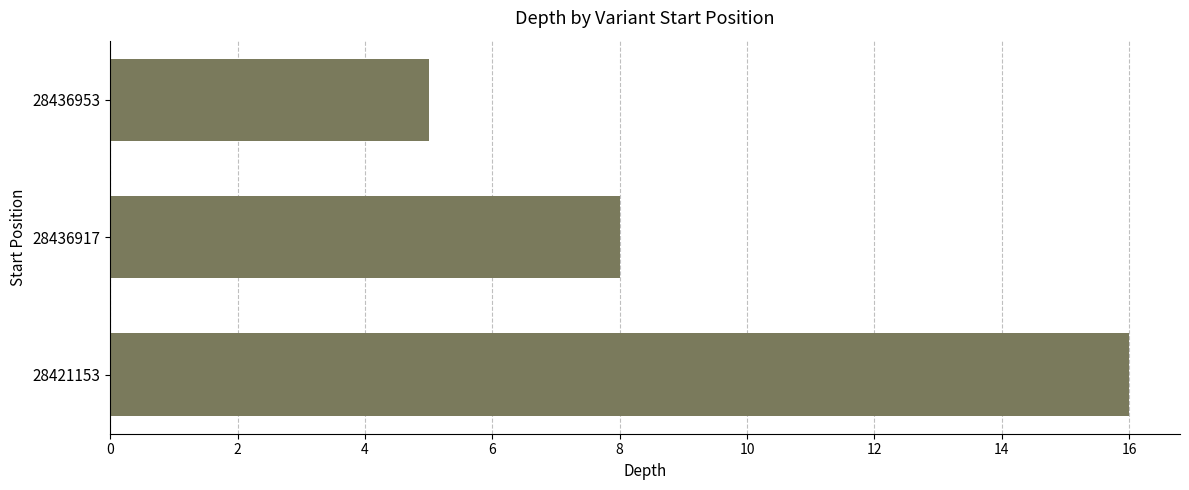

Reading bottom to top, transcribe all the data shown in this chart.

16	8	5